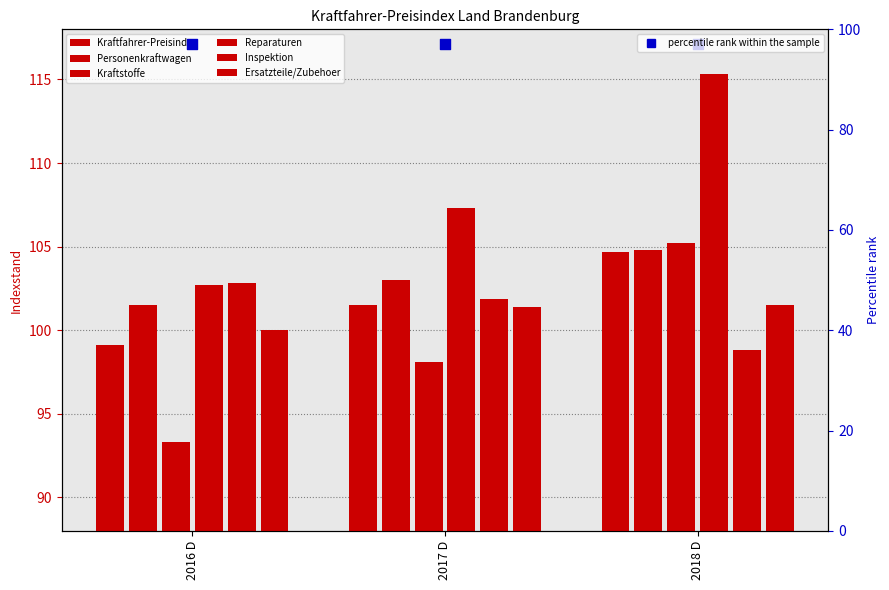

What are all the series names shown in the legend?

Kraftfahrer-Preisindex, Personenkraftwagen, Kraftstoffe, Reparaturen, Inspektion, Ersatzteile/Zubehoer